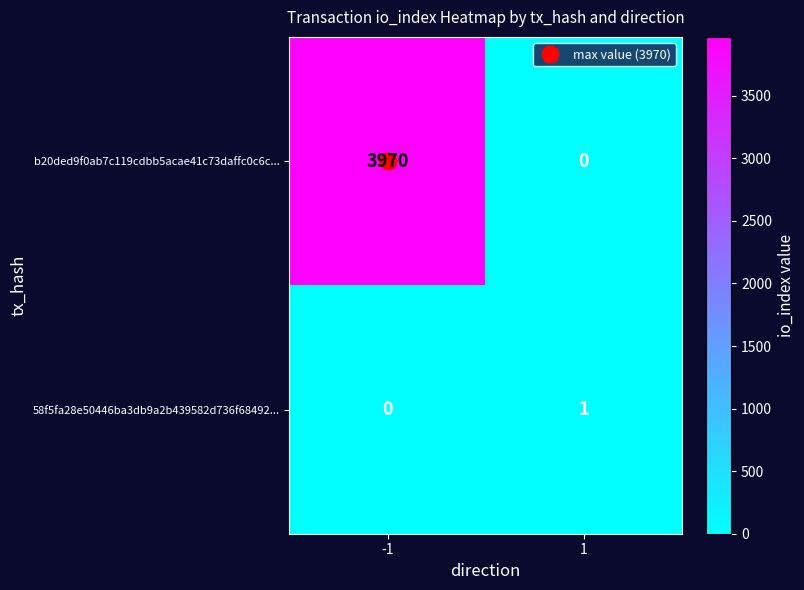

Is it true that b20ded9f0ab7c119cdbb5acae41c73daffc0c6c... equals 3970 at -1?

True